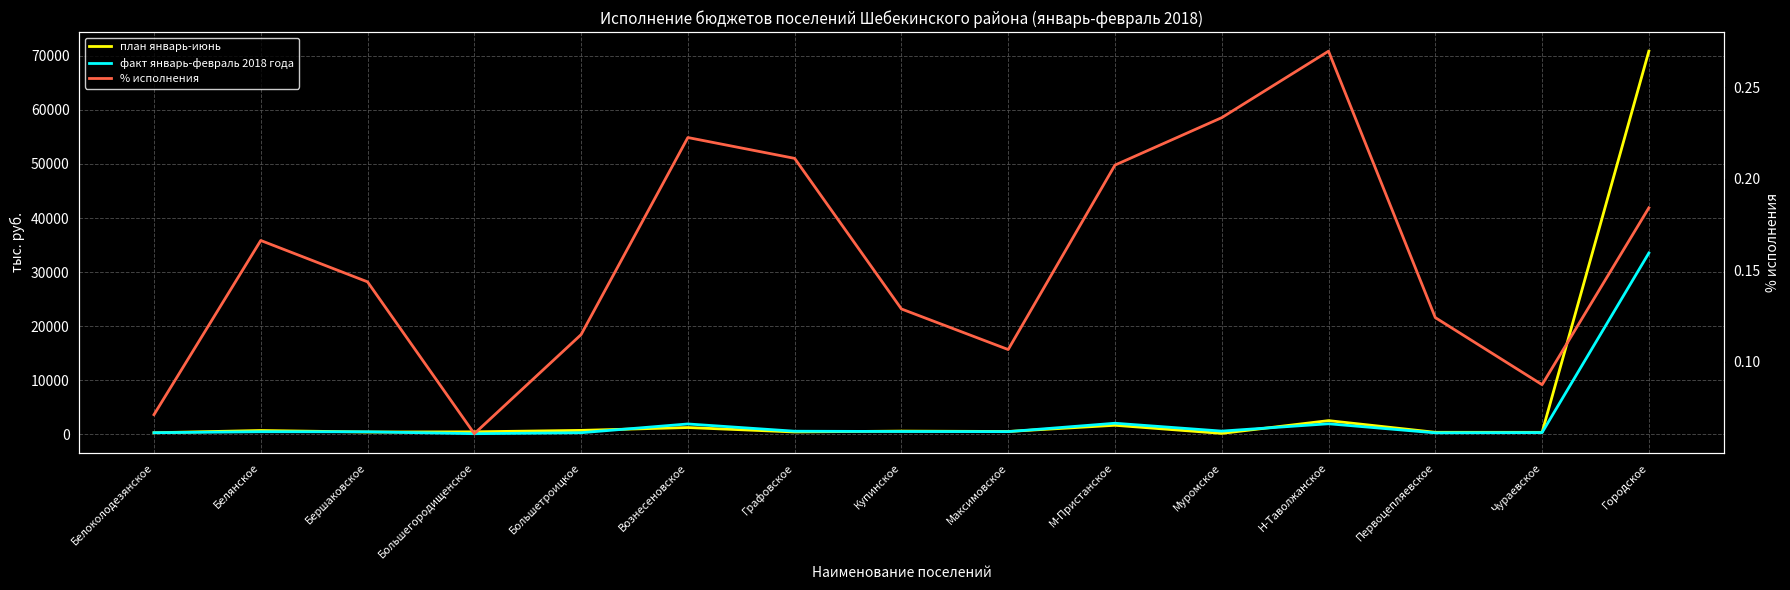

Which series changed the most between Купинское and М-Пристанское?

факт январь-февраль 2018 года